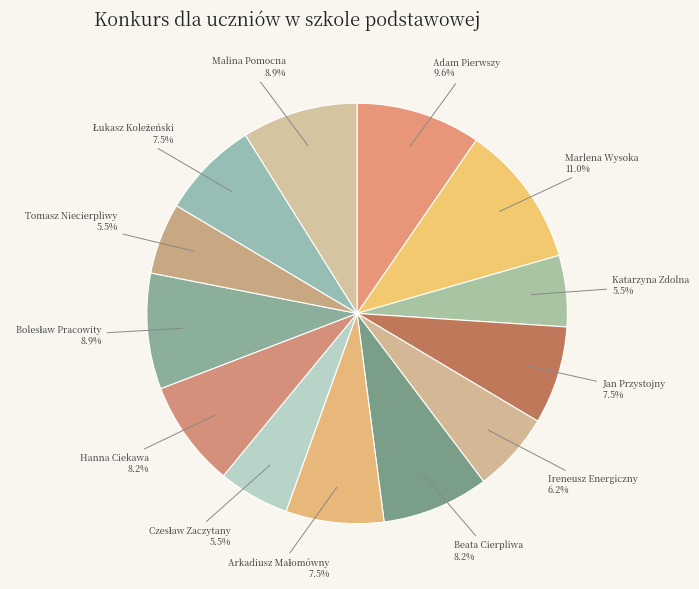

Is there any slice that represents more than half of the pie?

No